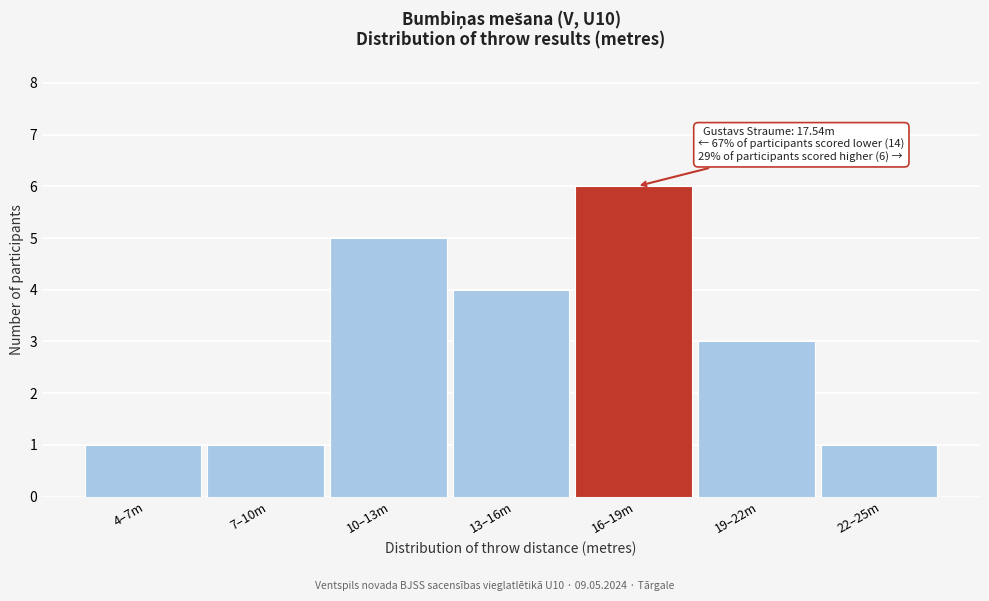

Reading left to right, extract all data points from this chart.

1	1	5	4	6	3	1